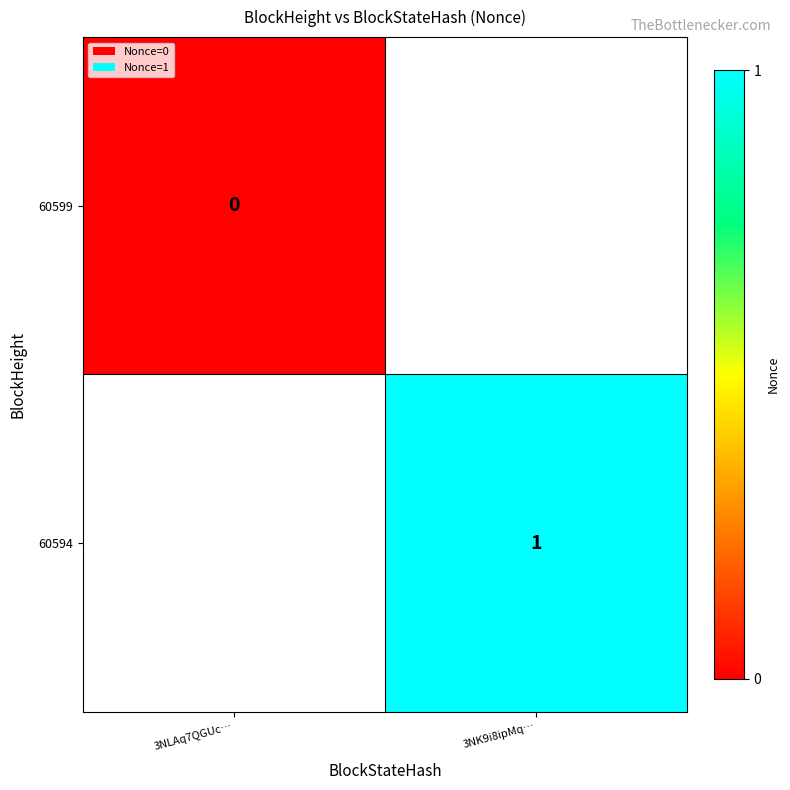

Which category has the highest value across all series?

3NK9i8ipMq…